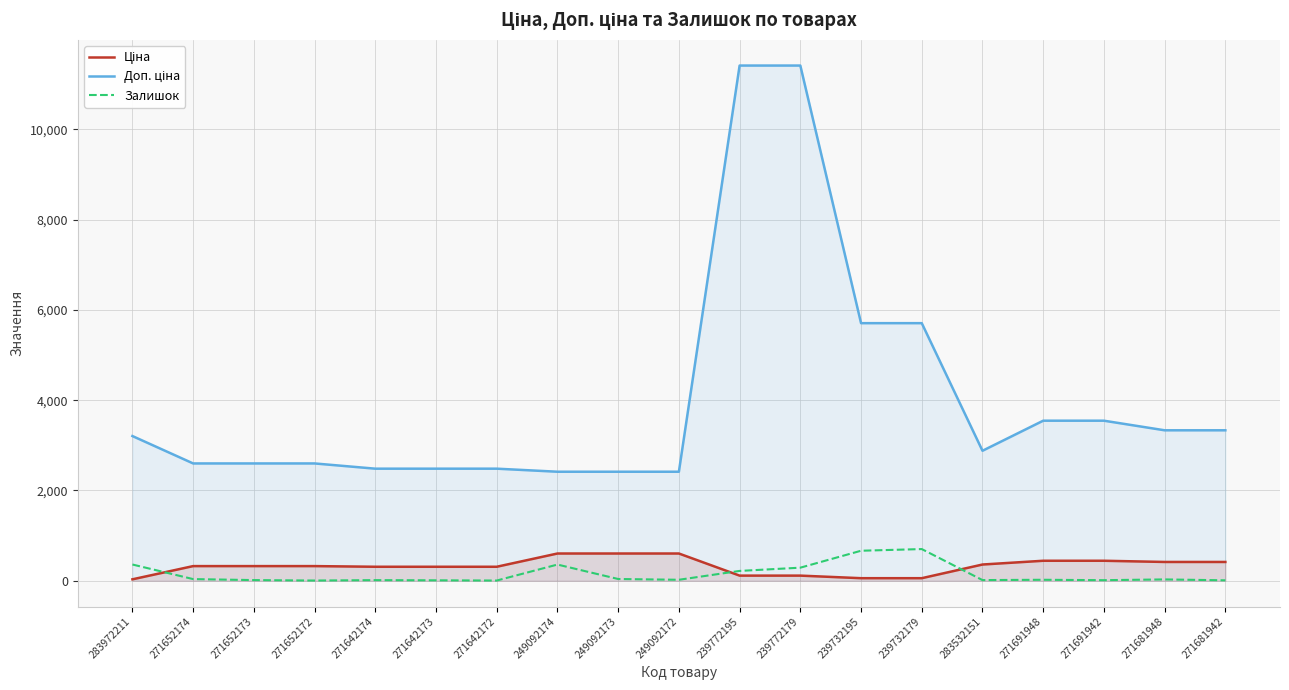

What is the sum of all Доп. ціна values?

76555.4